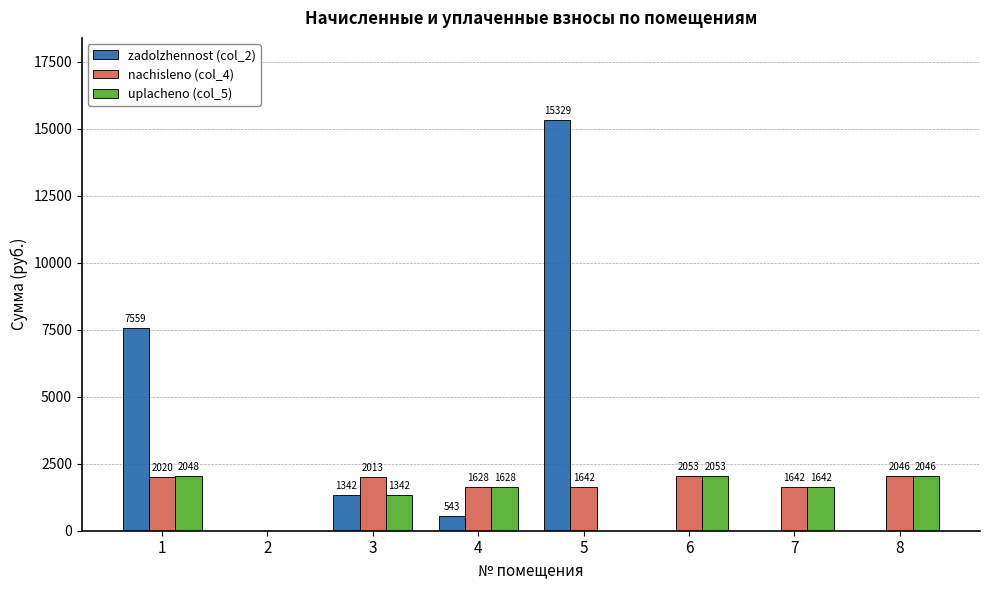

Between 3 and 8, which series saw the biggest shift?

zadolzhennost (col_2)